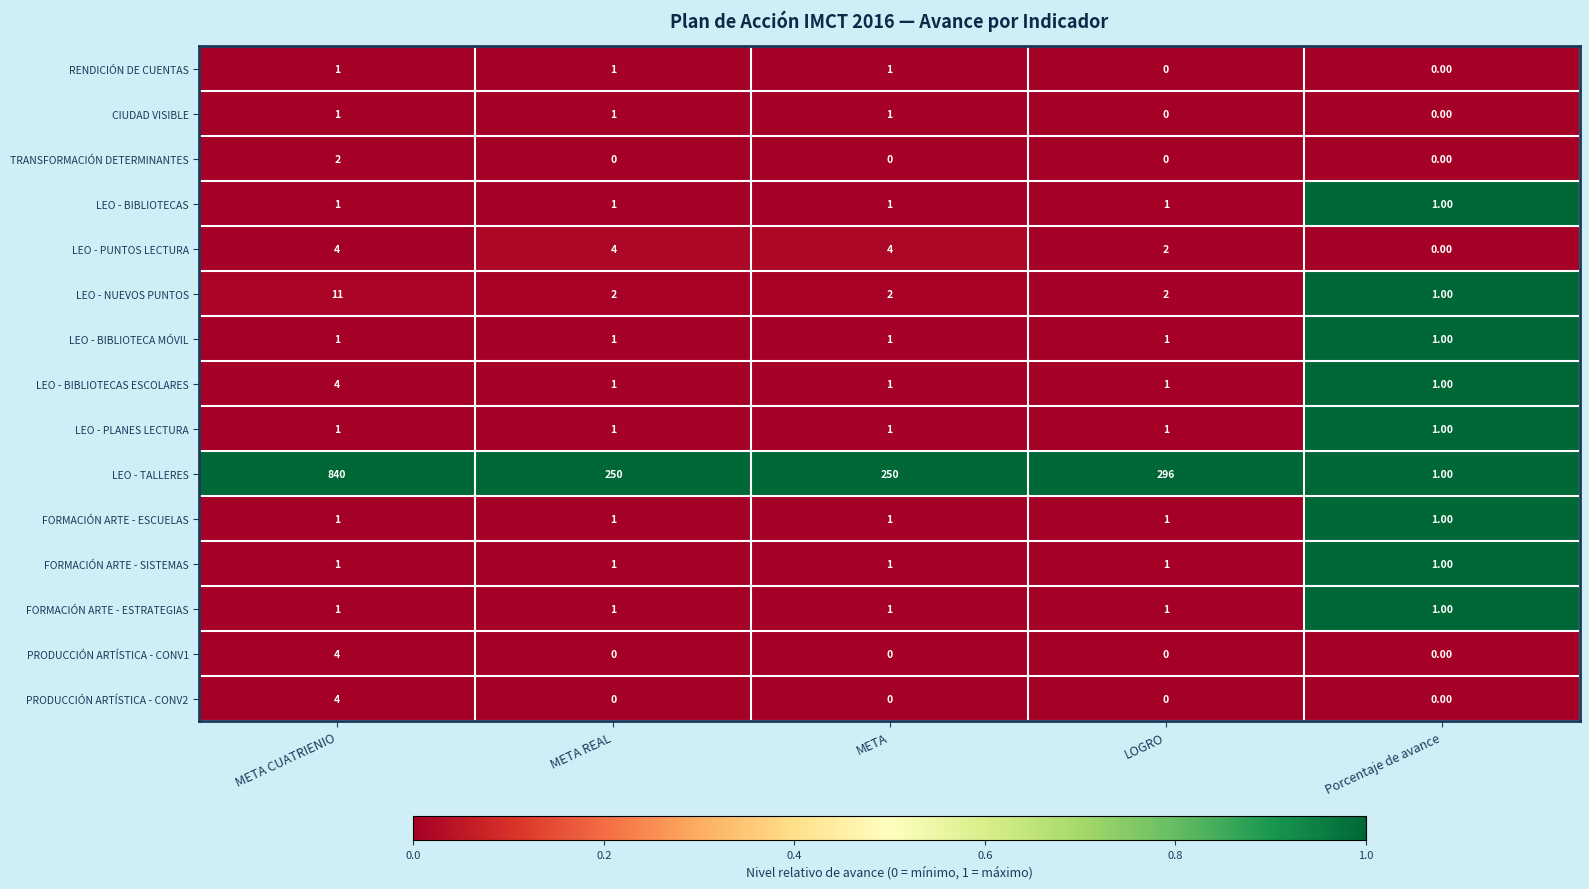

What is the sum of the PRODUCCIÓN ARTÍSTICA - CONV1 values at Porcentaje de avance and META CUATRIENIO?

4